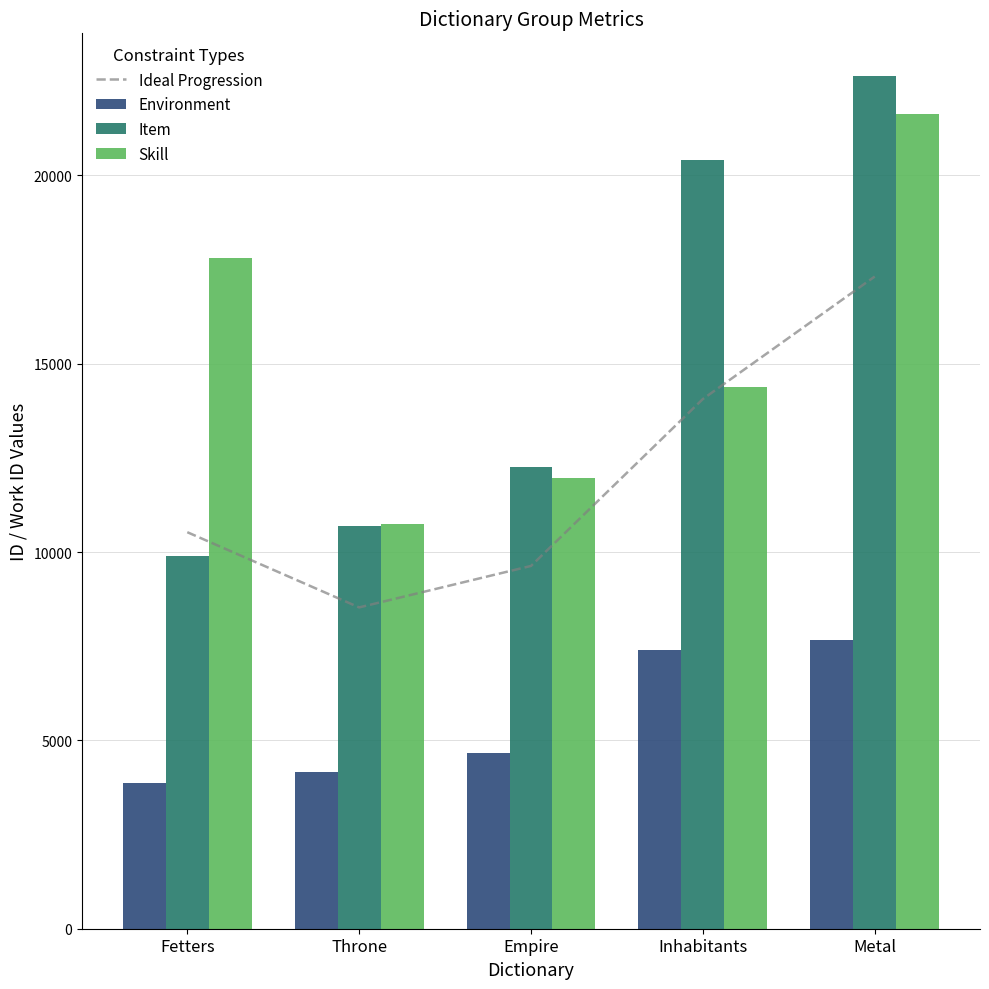

Rank the series by their maximum value, from highest to lowest.

Item, Skill, Ideal Progression, Environment